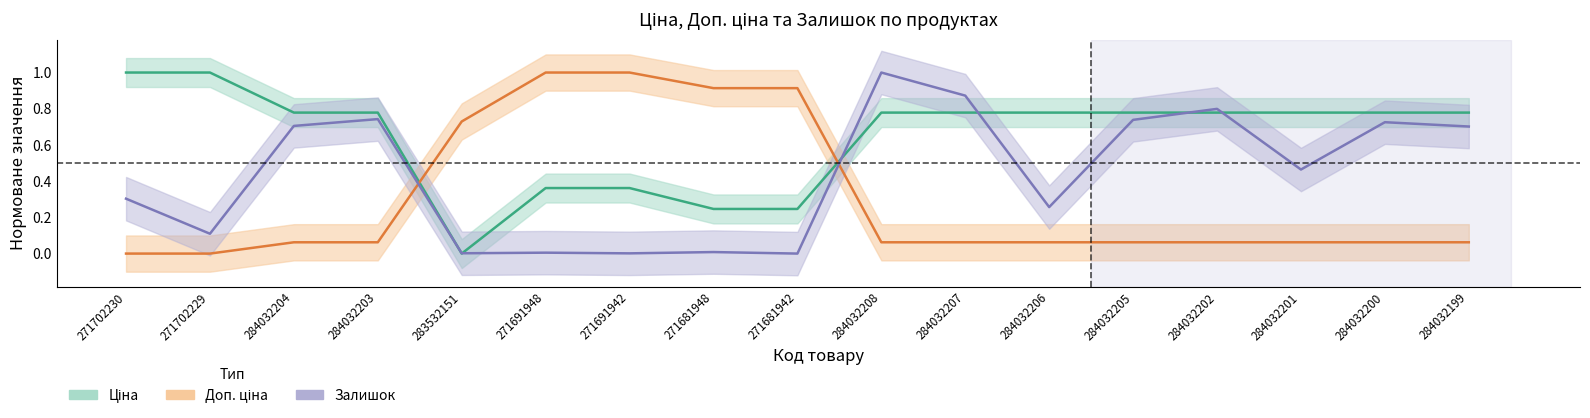

Reading right to left, list all the values displayed in this chart.

Ціна: 0.8	0.8	0.8	0.8	0.8	0.8	0.8	0.8	0.2	0.2	0.4	0.4	0.0	0.8	0.8	1.0	1.0
Доп. ціна: 0.1	0.1	0.1	0.1	0.1	0.1	0.1	0.1	0.9	0.9	1.0	1.0	0.7	0.1	0.1	0.0	0.0
Залишок: 0.7	0.7	0.5	0.8	0.7	0.3	0.9	1.0	0.0	0.0	0.0	0.0	0.0	0.7	0.7	0.1	0.3